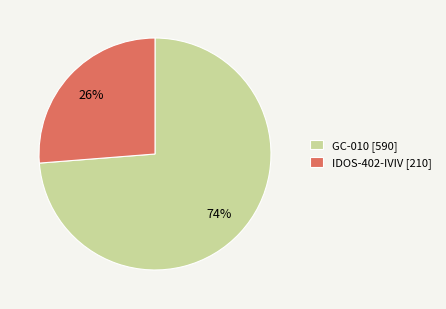

Approximately how many times larger is the value at GC-010 [590] compared to IDOS-402-IVIV [210]?

2.8